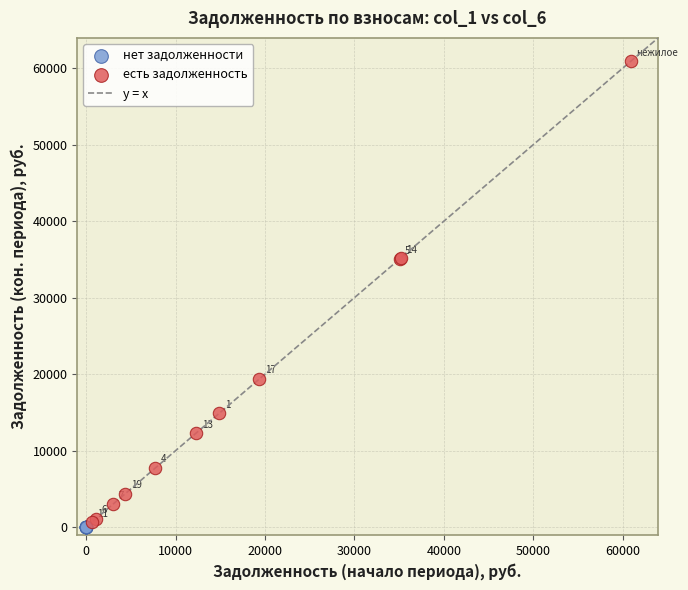

Which series reaches the maximum Y coordinate?

есть задолженность